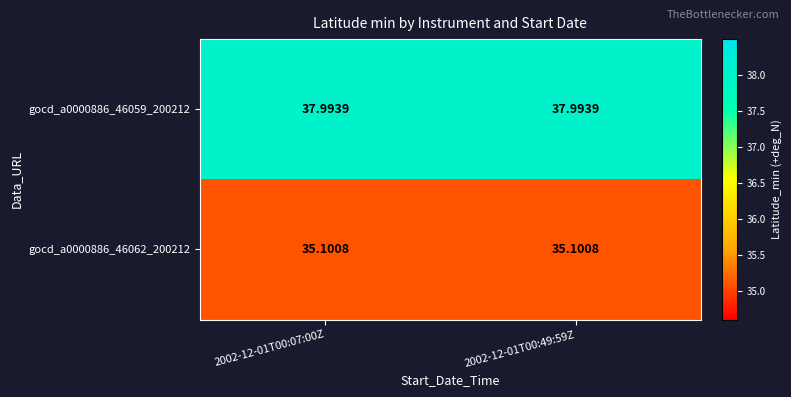

What is the difference between the highest and lowest values at 2002-12-01T00:49:59Z?

2.9